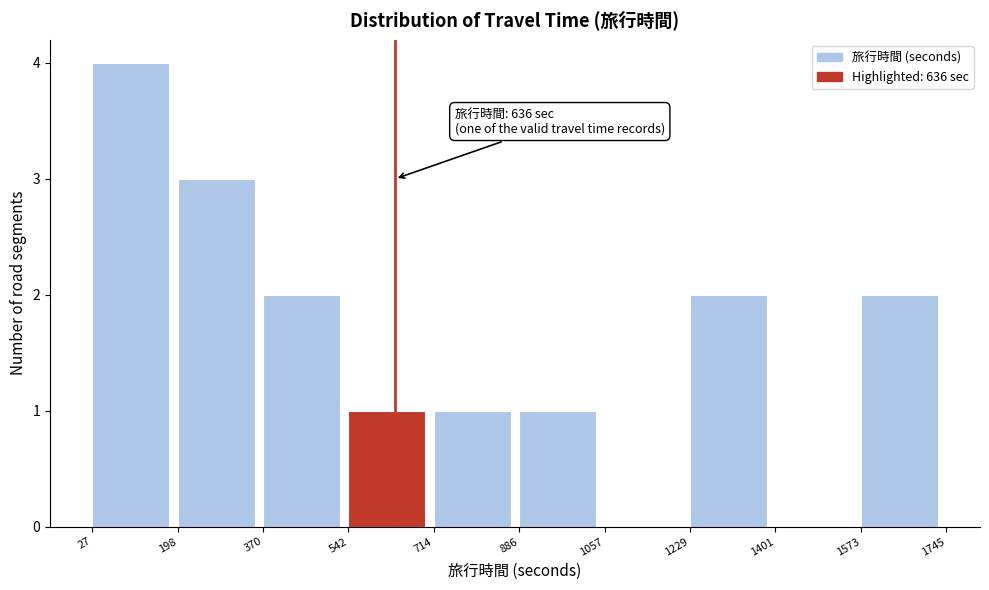

Over which range of the x-axis is the bar tallest?

27 to 198